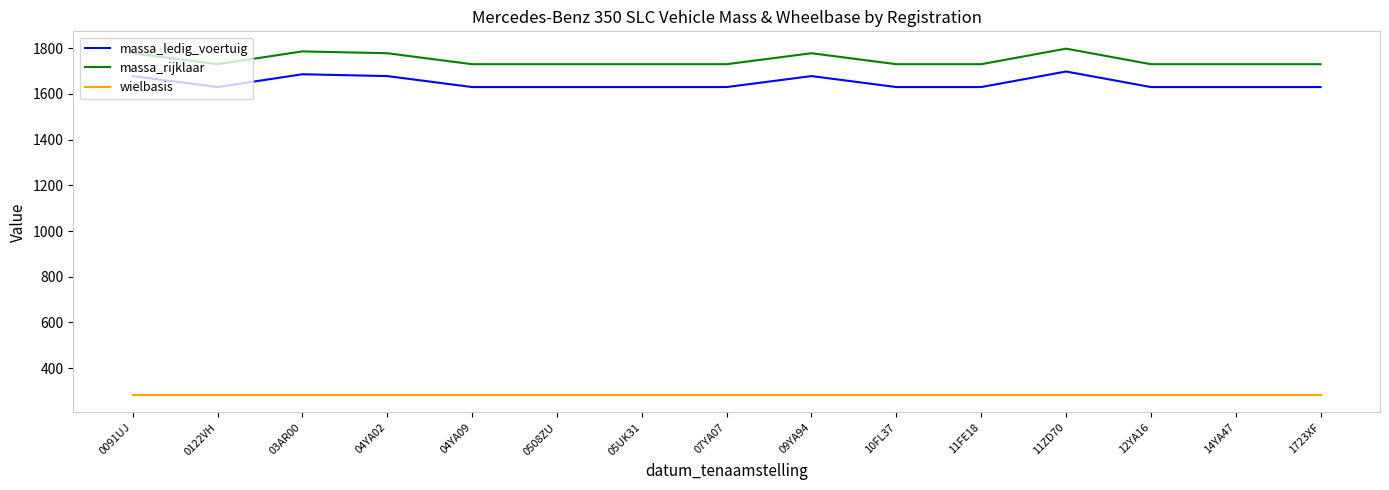

What value does the massa_rijklaar series have at 07YA07?

1730